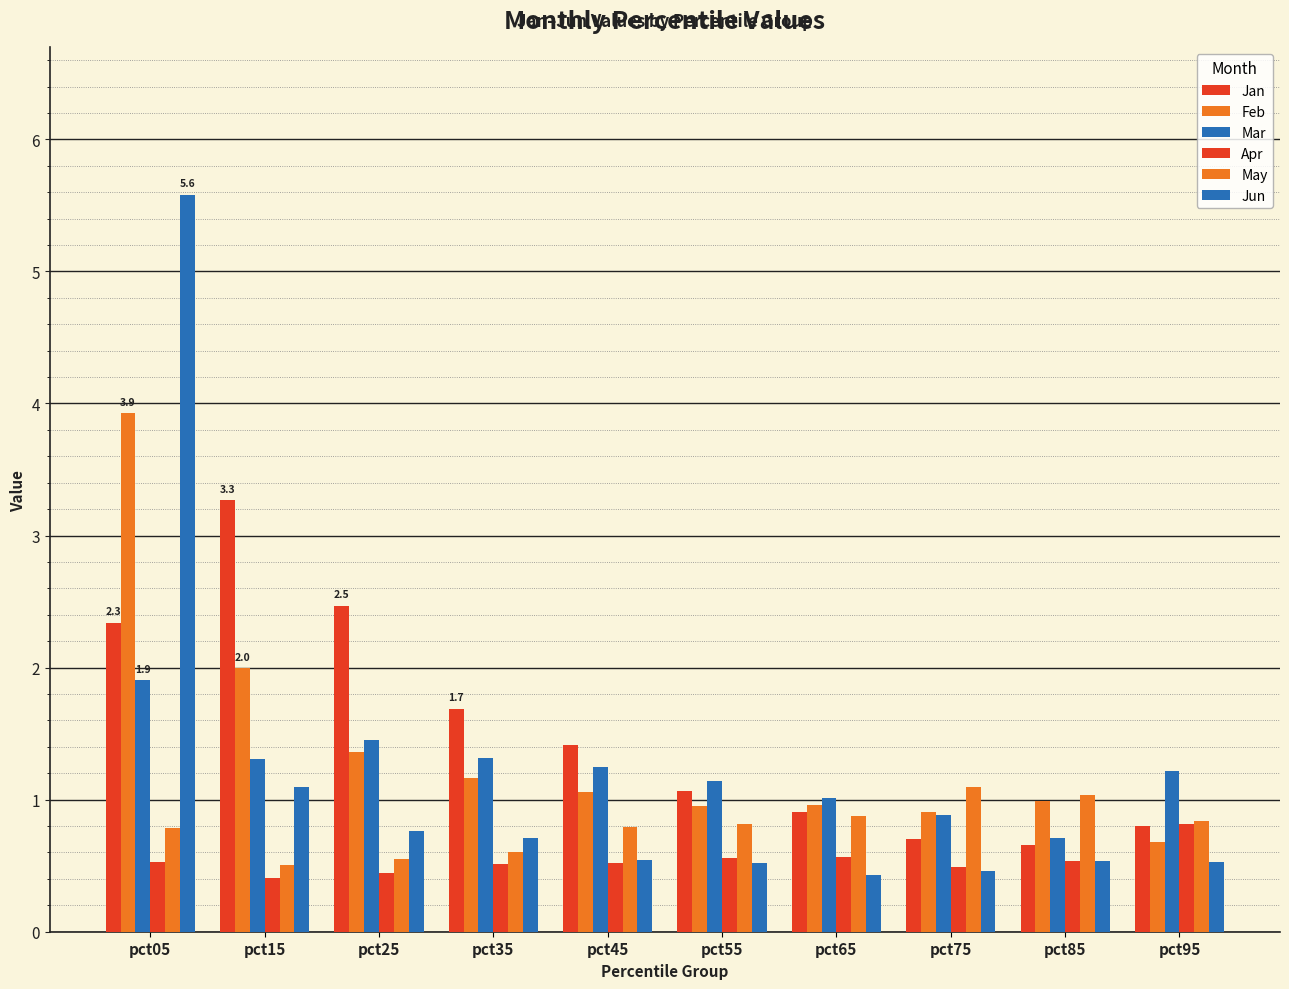

The Jun series shows 1.1 at pct15. True or false?

True